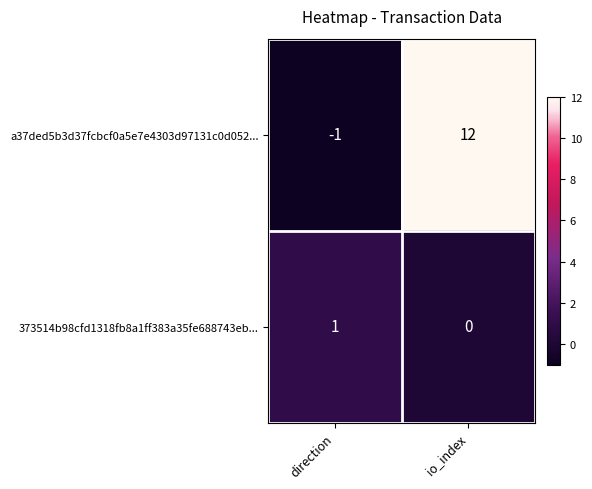

What is the minimum value shown in the chart?

-1